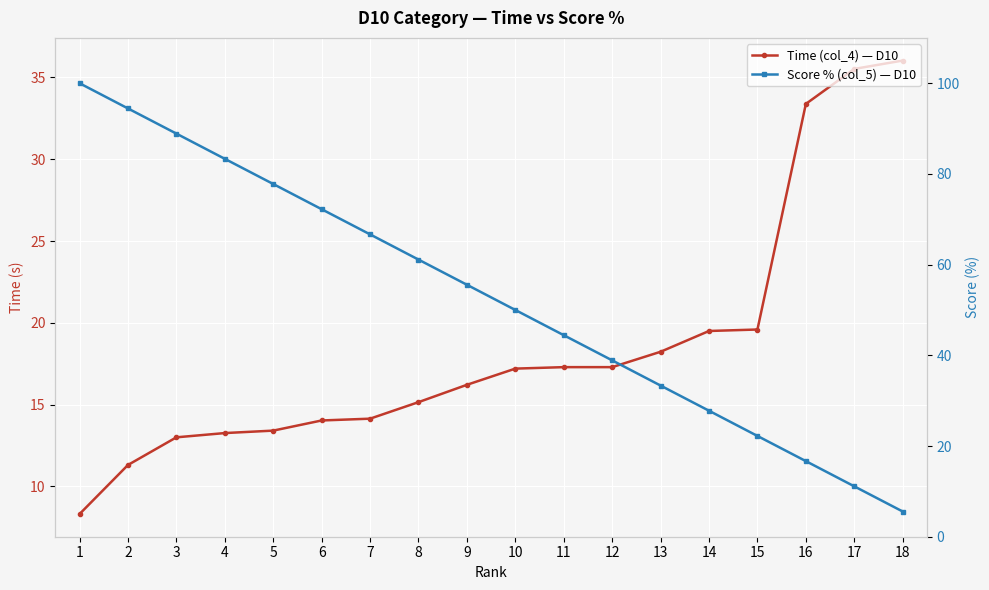

What is the greatest value displayed?

100.0